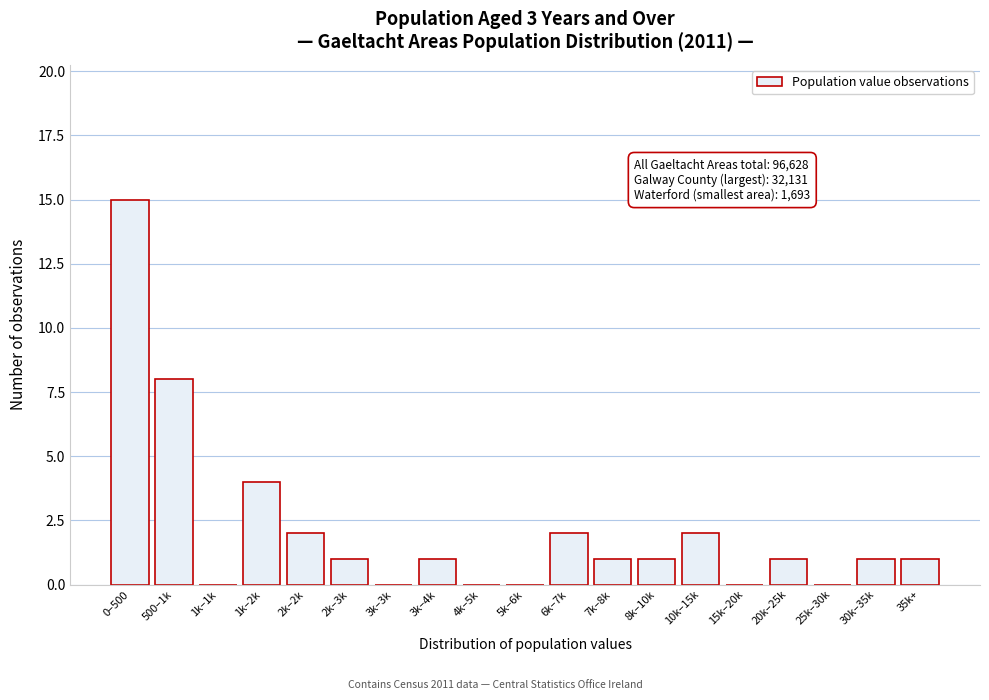

Reading right to left, what are all the values shown in this chart?

35k+=1	30k–35k=1	25k–30k=0	20k–25k=1	15k–20k=0	10k–15k=2	8k–10k=1	7k–8k=1	6k–7k=2	5k–6k=0	4k–5k=0	3k–4k=1	3k–3k=0	2k–3k=1	2k–2k=2	1k–2k=4	1k–1k=0	500–1k=8	0–500=15